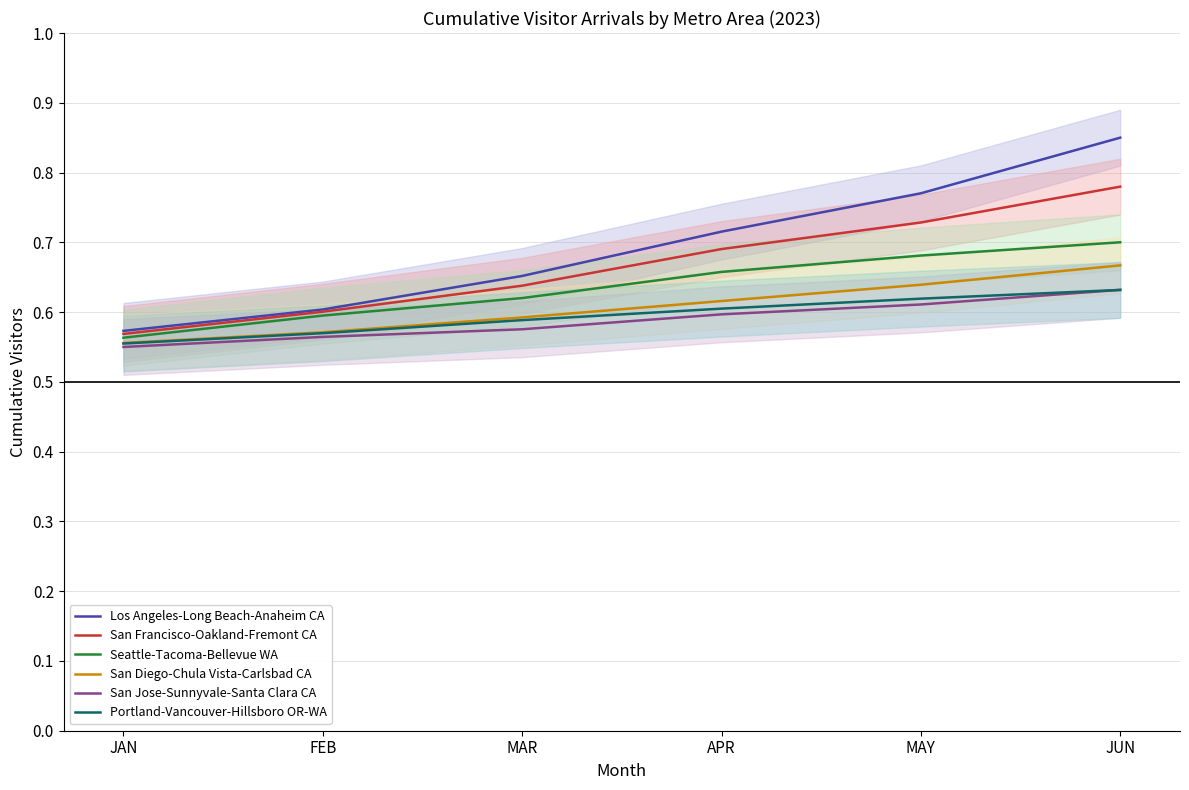

True or false: Seattle-Tacoma-Bellevue WA and San Francisco-Oakland-Fremont CA intersect in this chart.

False